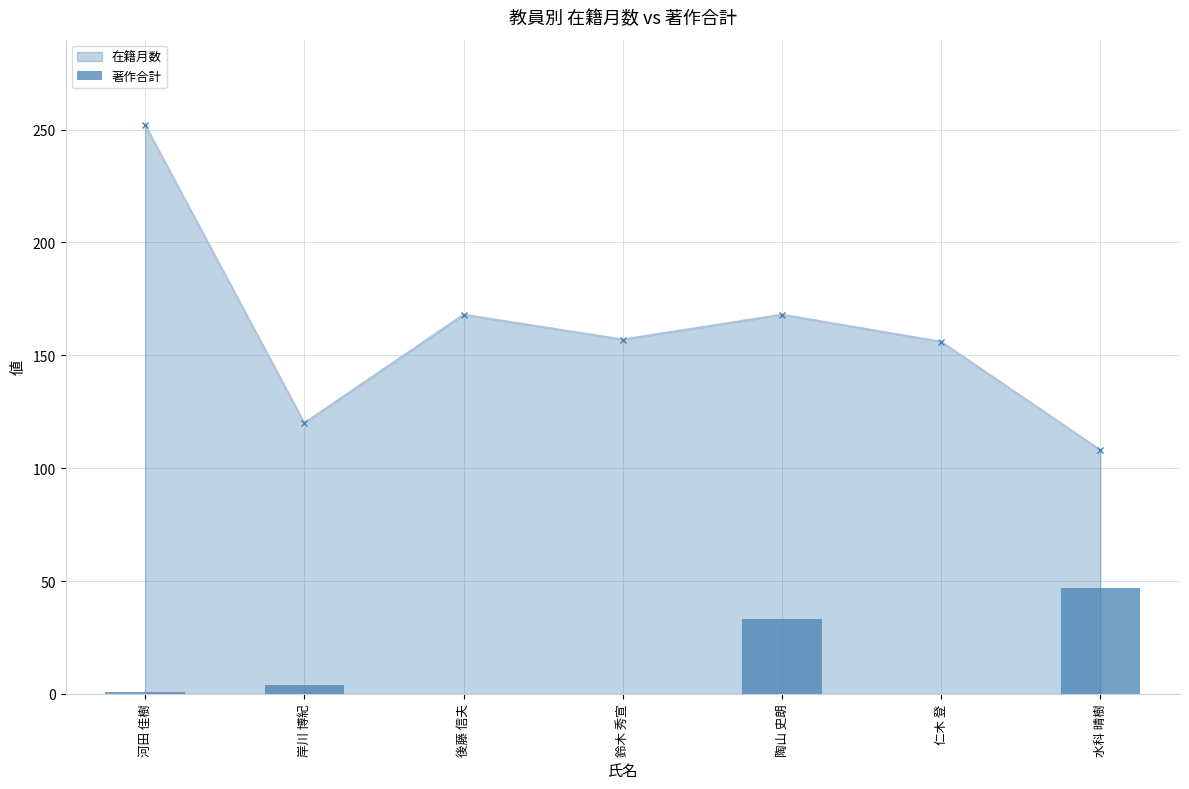

Which category has the highest value in the 在籍月数 series?

河田 佳樹